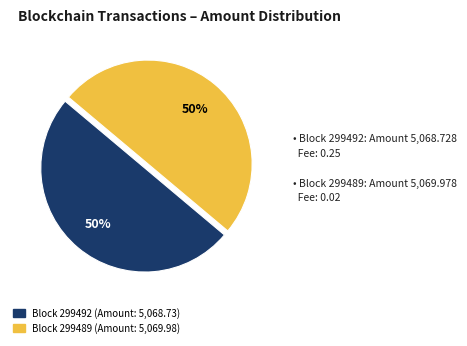

To the nearest percent, what is the average slice percentage?

50%